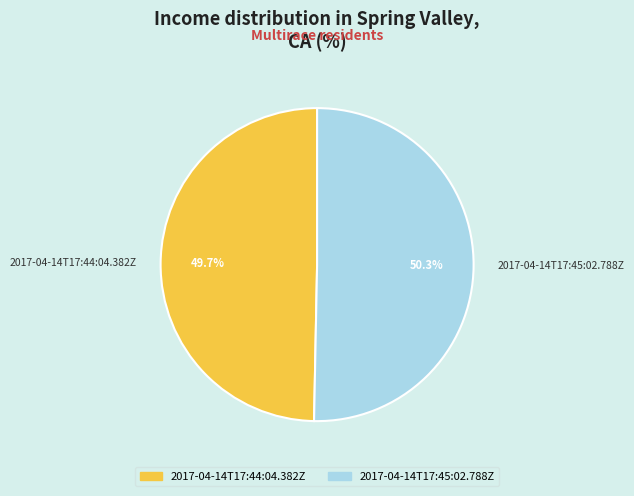

To the nearest percent, what portion does 2017-04-14T17:45:02.788Z represent?

50%